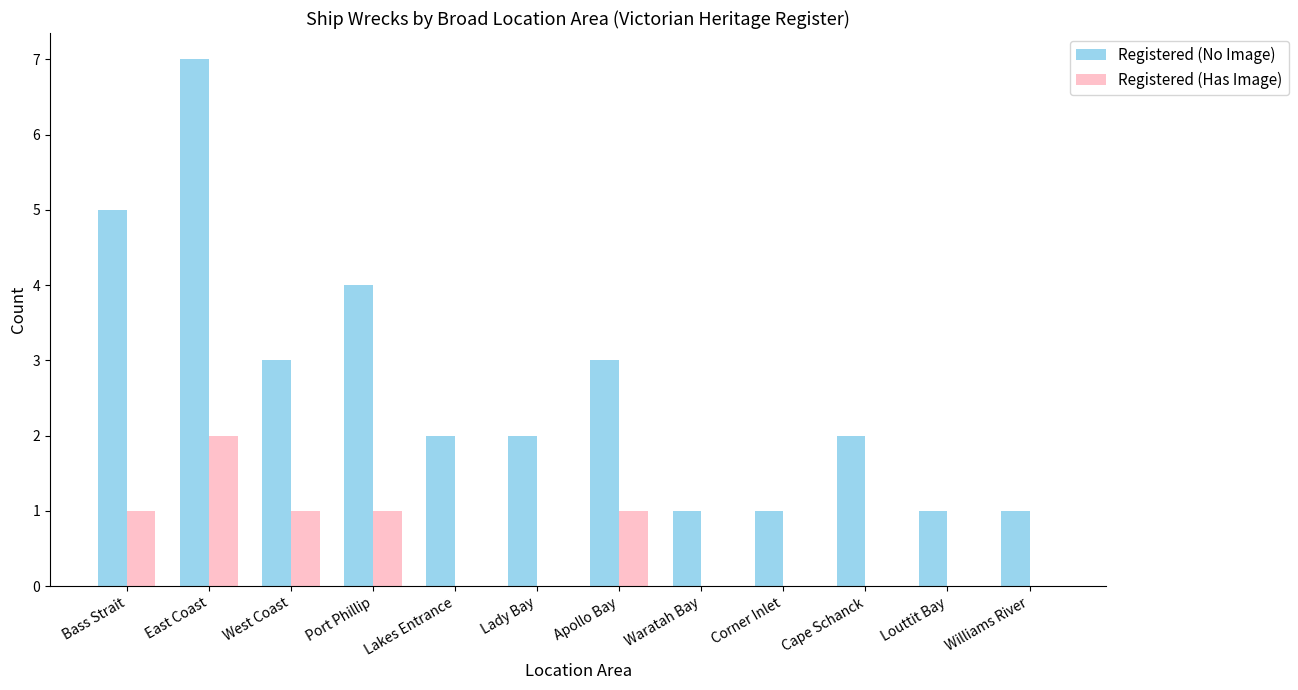

At which category does the chart reach its peak across all series?

East Coast